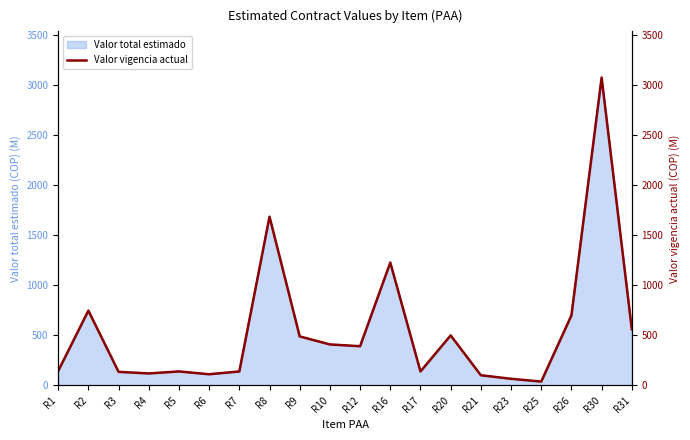

At which category does the chart reach its minimum across all series?

R25